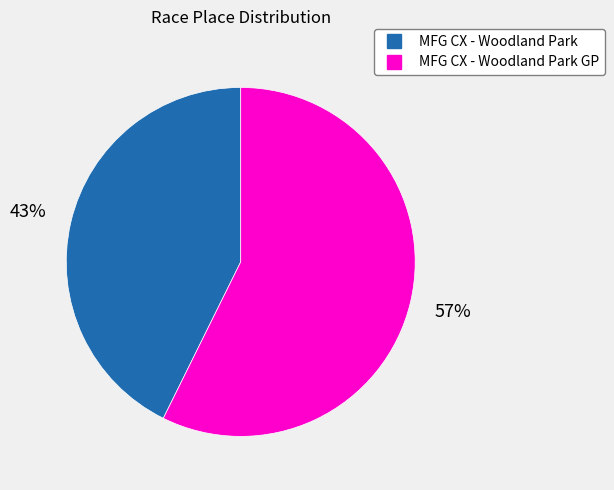

Count the number of slices in the pie.

2